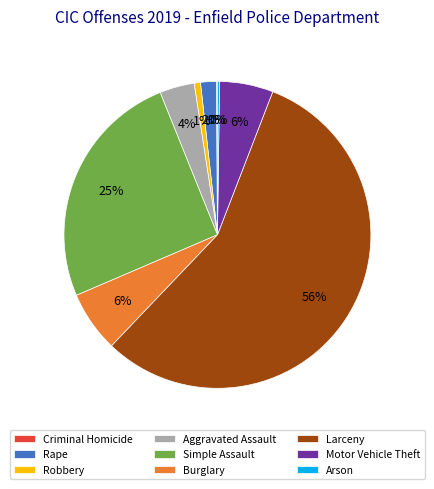

Which category has the biggest portion of the pie?

Larceny